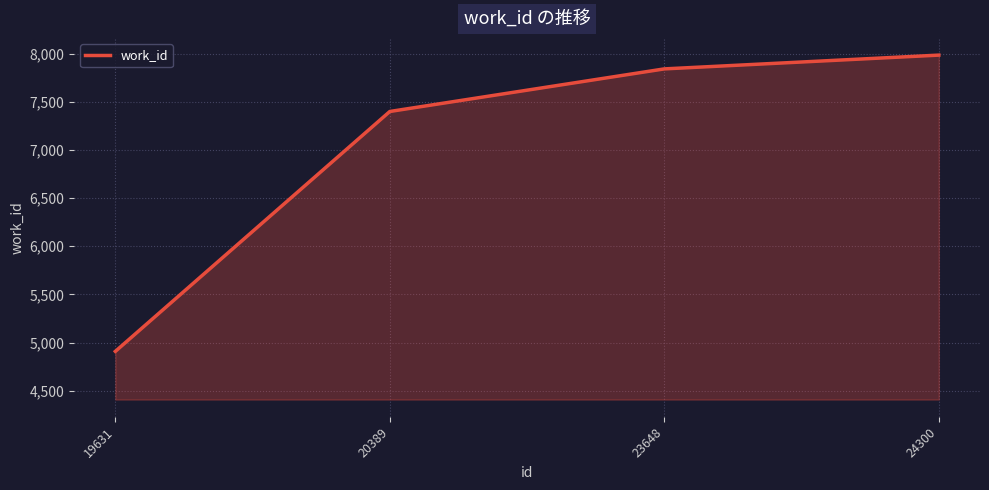

The chart shows a value of 7841 at 23648. True or false?

True